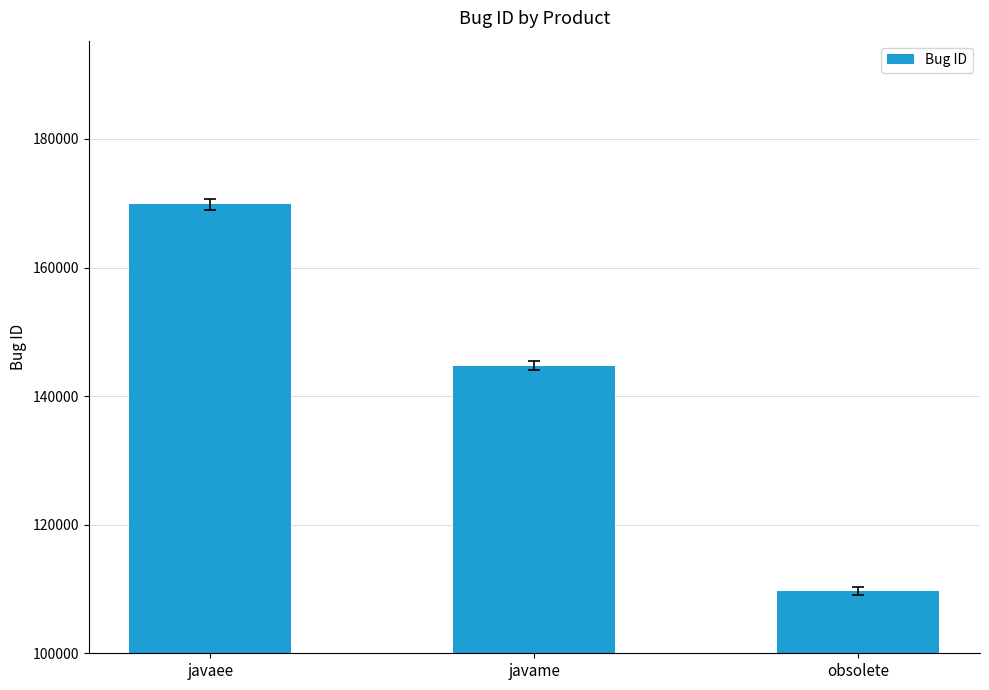

List the labels in order of value, largest first.

javaee, javame, obsolete